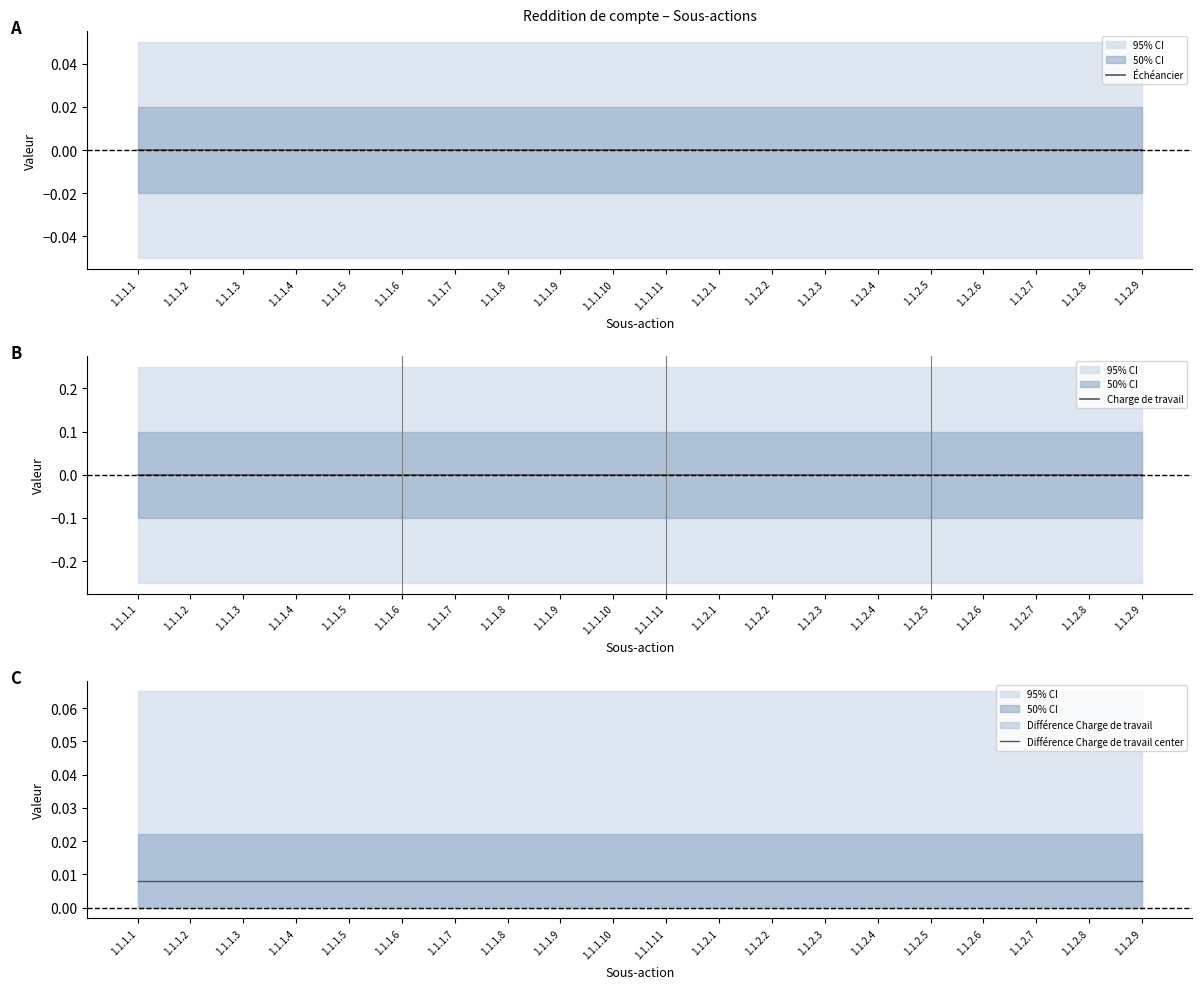

What is the label of the 16th point from the right?

1.1.1.5